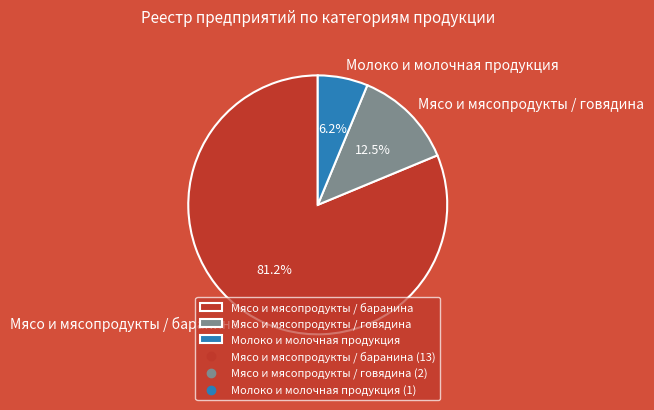

Is it true that Молоко и молочная продукция is 18% of the pie?

False